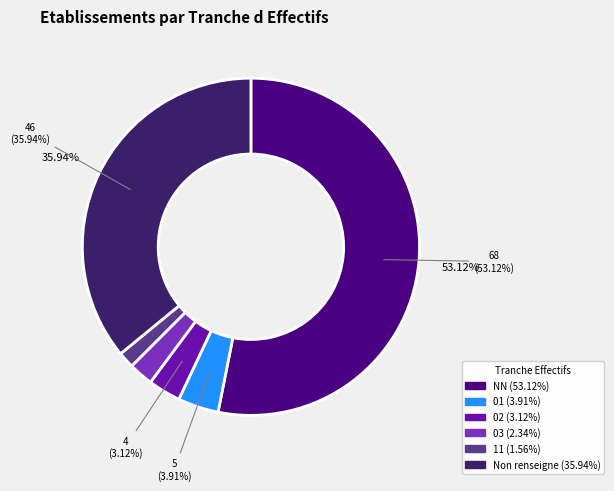

How many slices are in this pie chart?

6